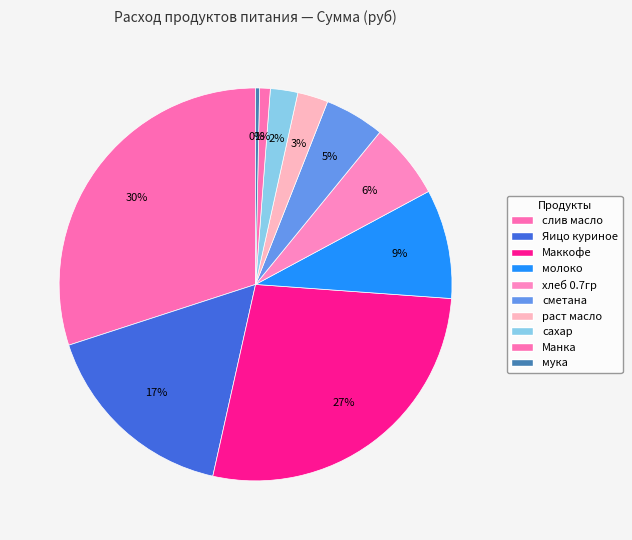

Do мука and хлеб 0.7гр together represent more than half of the pie?

No